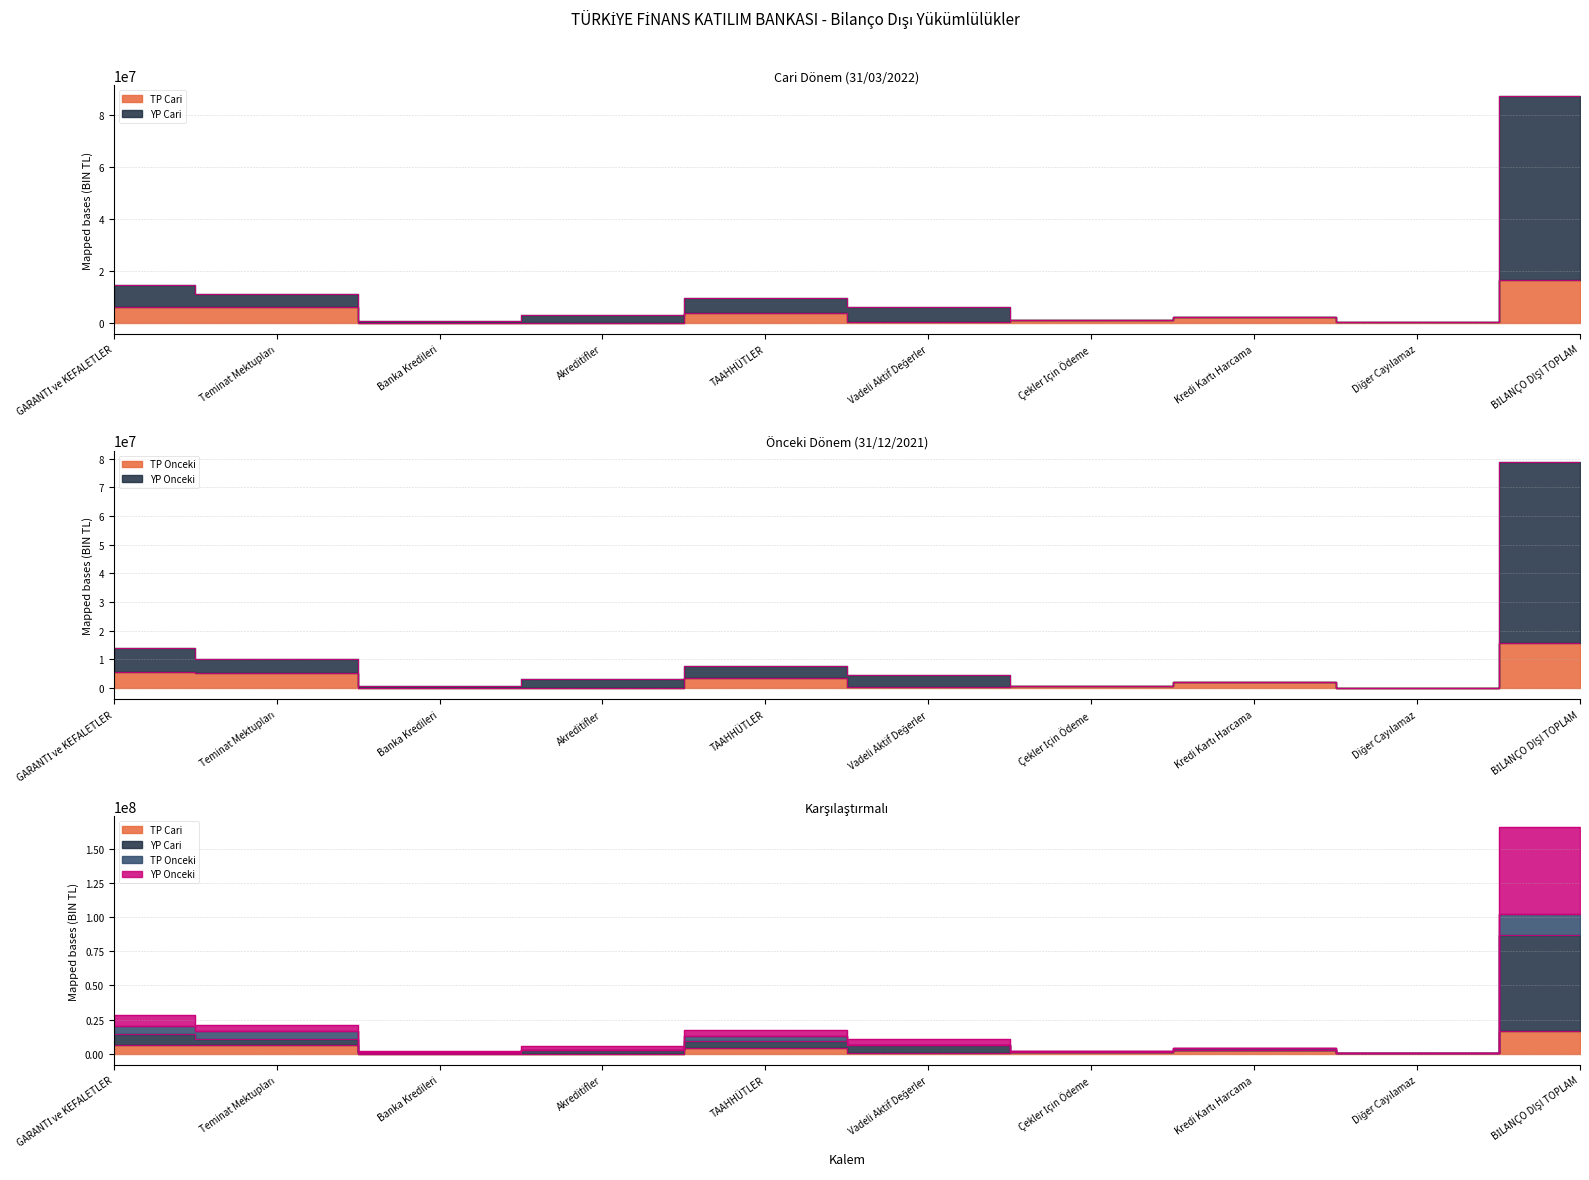

What is the label of the 7th point from the left?

Çekler İçin Ödeme